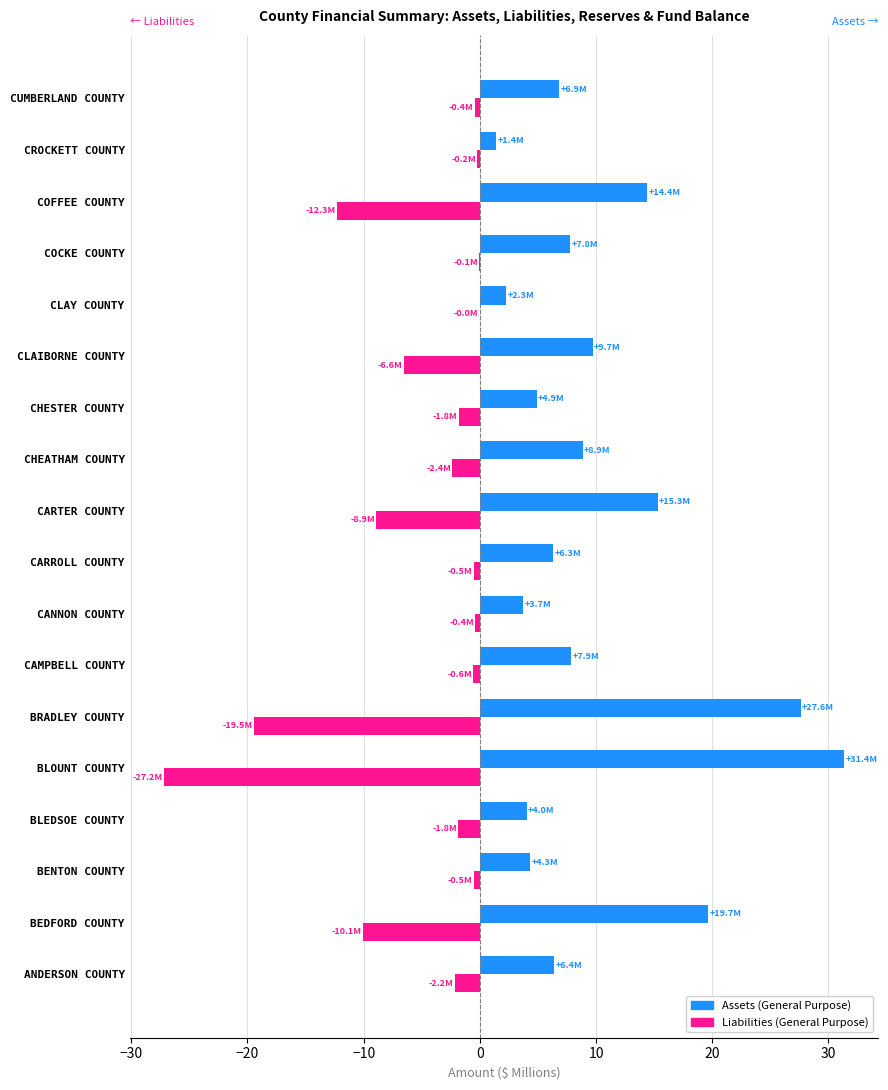

Count the number of categories in the chart.

18